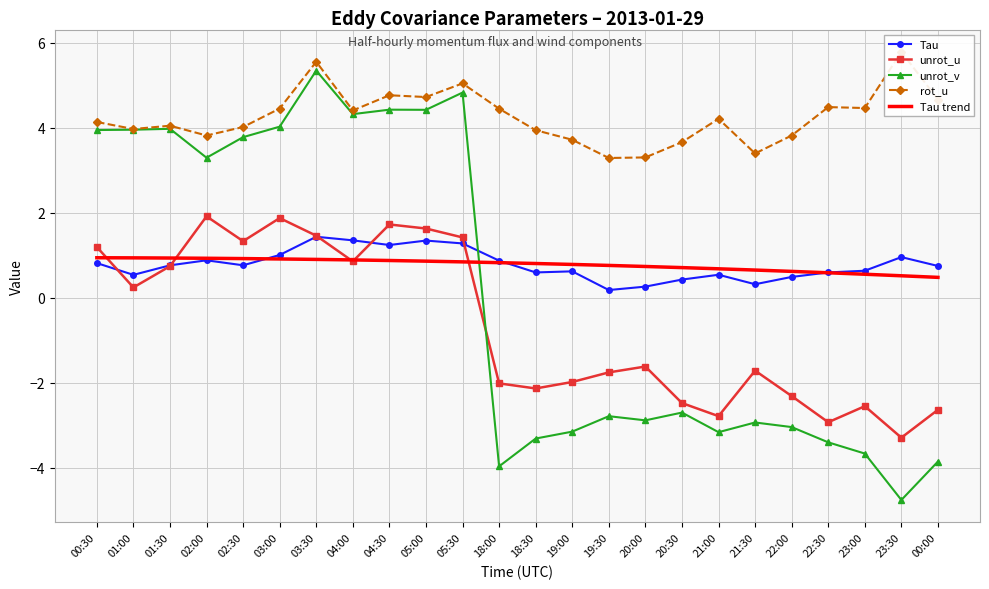

Rank the series at 02:30 from highest to lowest value.

rot_u, unrot_v, unrot_u, Tau trend, Tau